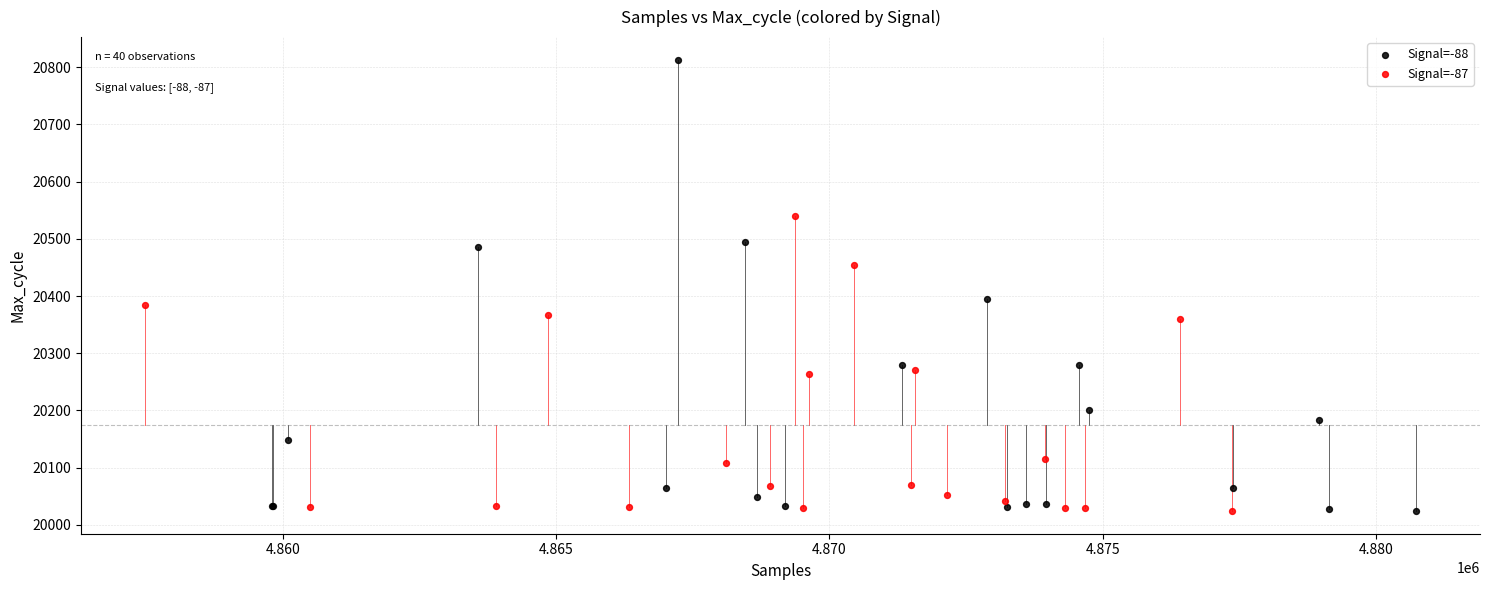

What are all the series names shown in the legend?

Signal=-88, Signal=-87